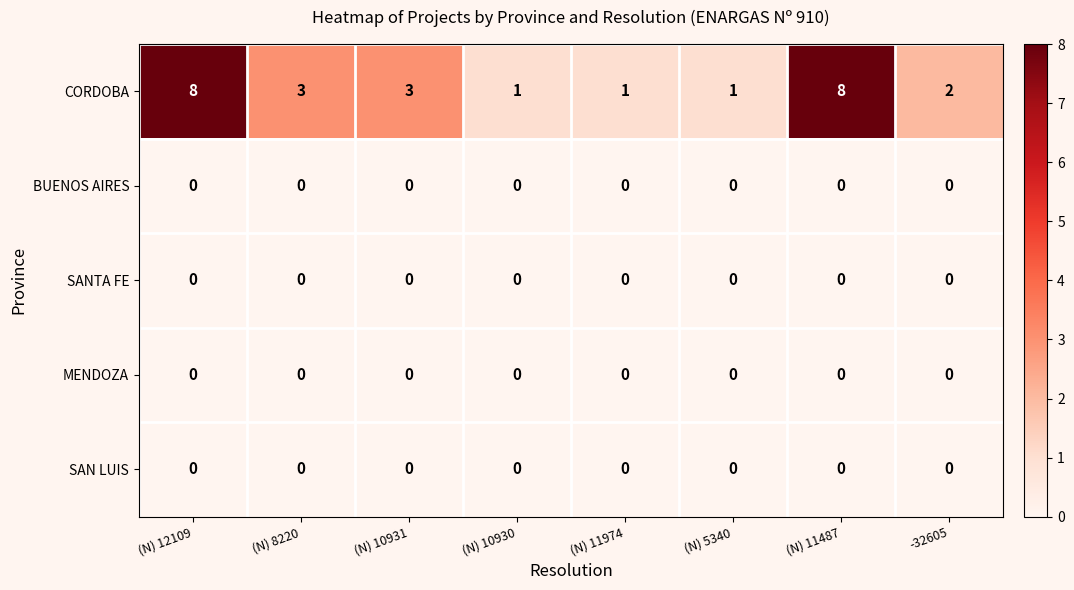

Which series has the largest range (max minus min)?

CORDOBA